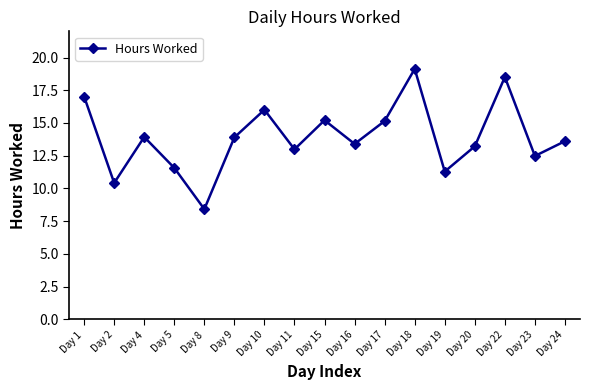

Is this an area chart (filled region under the line)?

No